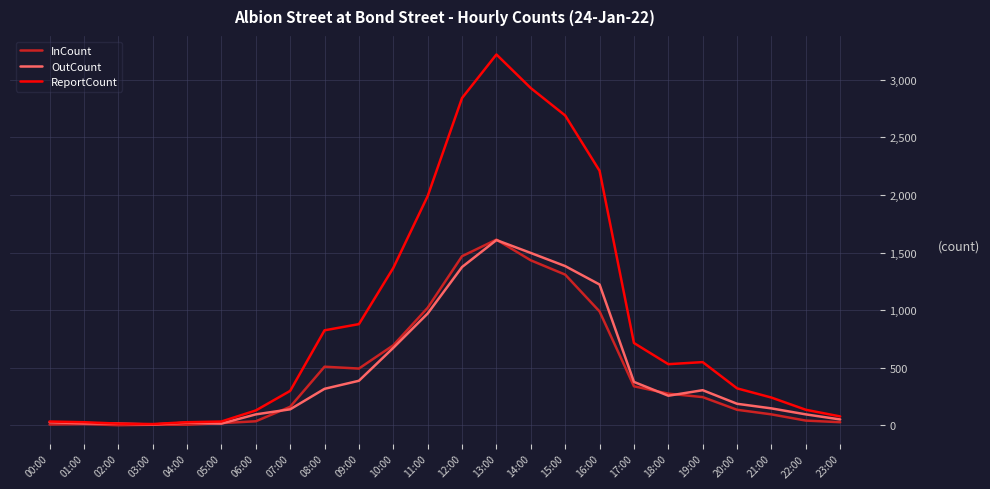

What is the approximate value of ReportCount at 20:00, to the nearest 50?

300